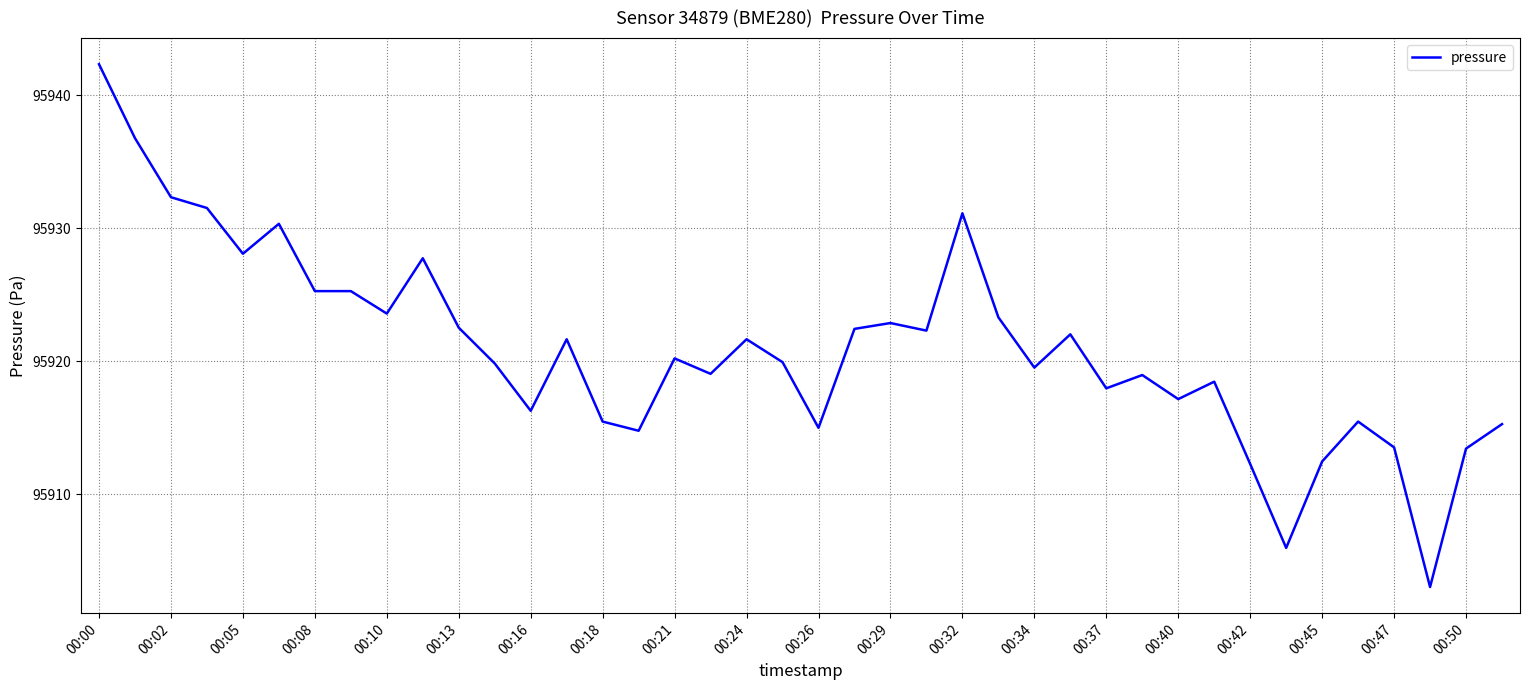

What is the greatest value displayed?

95942.3